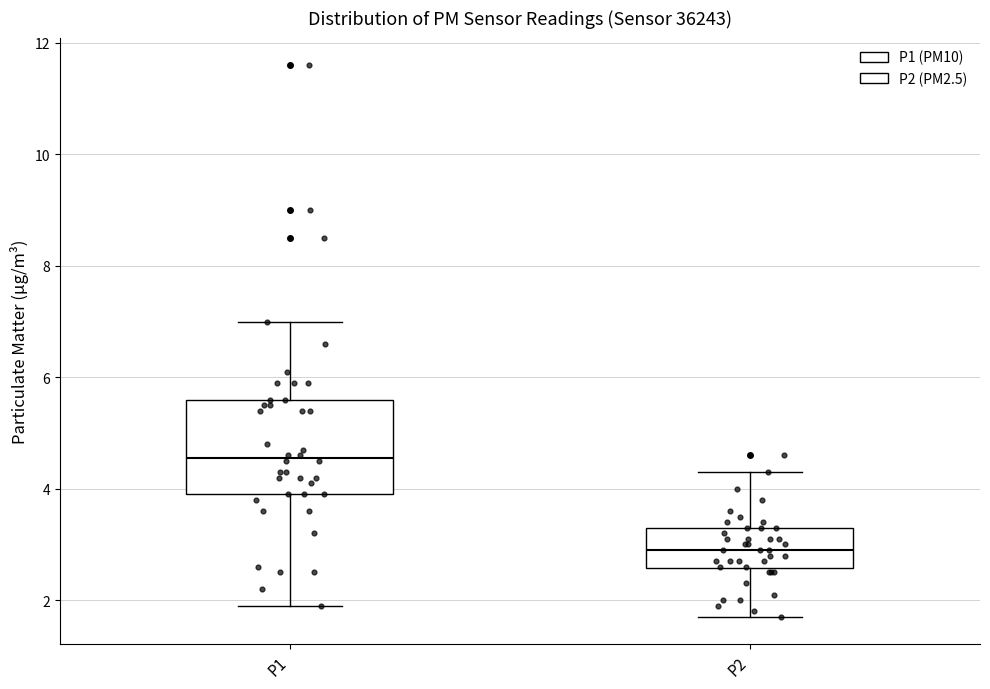

Reading left to right, read every box against the y-axis: the position of its median line, the range the box covers, and the ends of its whiskers. The values are not printed on the chart, so give them approximately, as read against the axis.

P1: median 4.6, box 4.0 to 5.6, whiskers 2.0 to 7.0
P2: median 3.0, box 2.6 to 3.4, whiskers 1.8 to 4.4